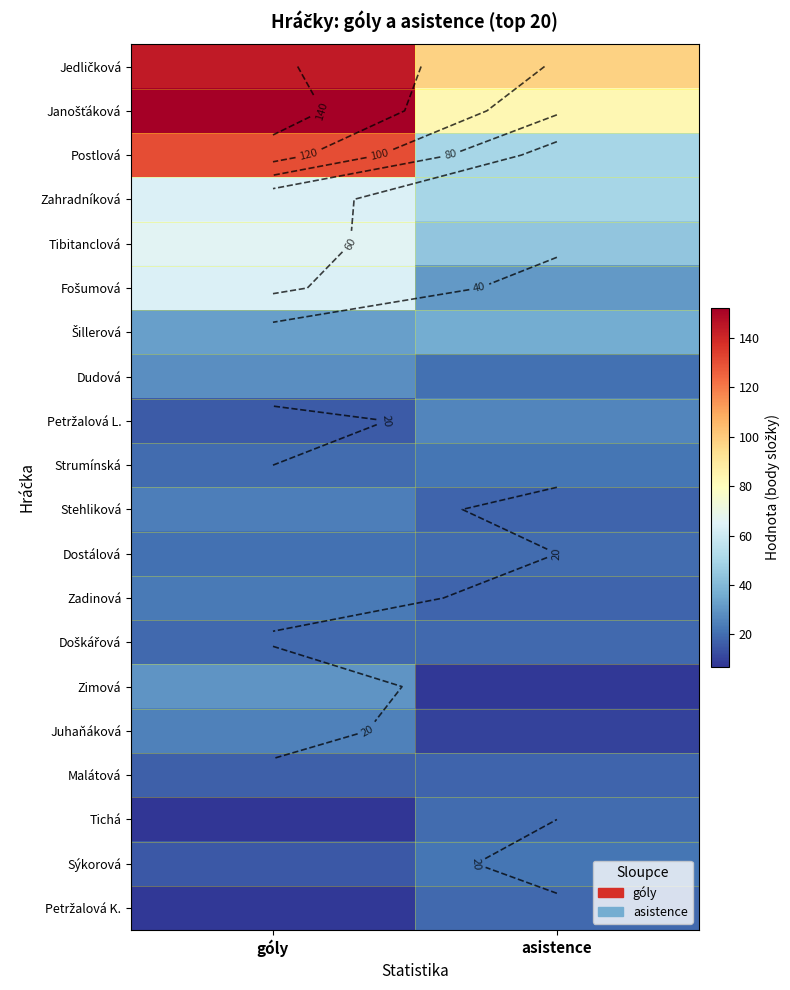

Is it true that Šillerová equals 19 at asistence?

False